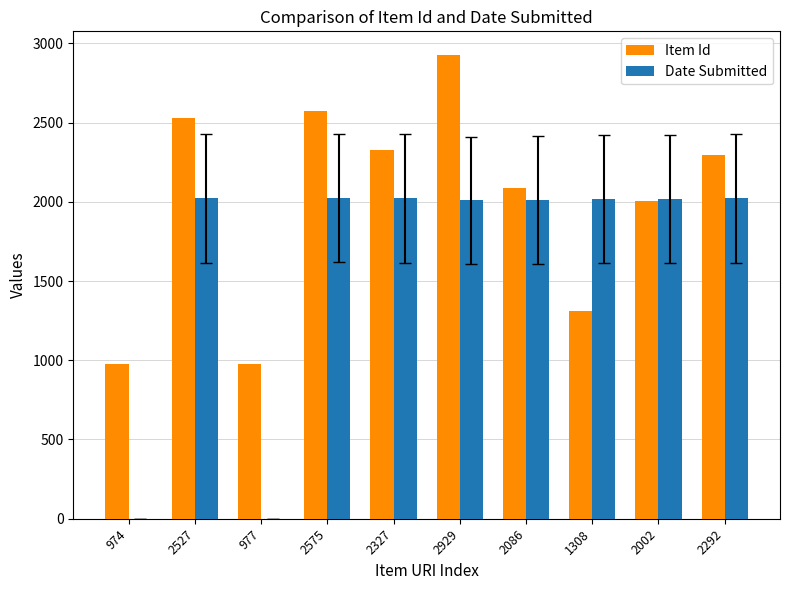

How many categories are shown in the chart?

10